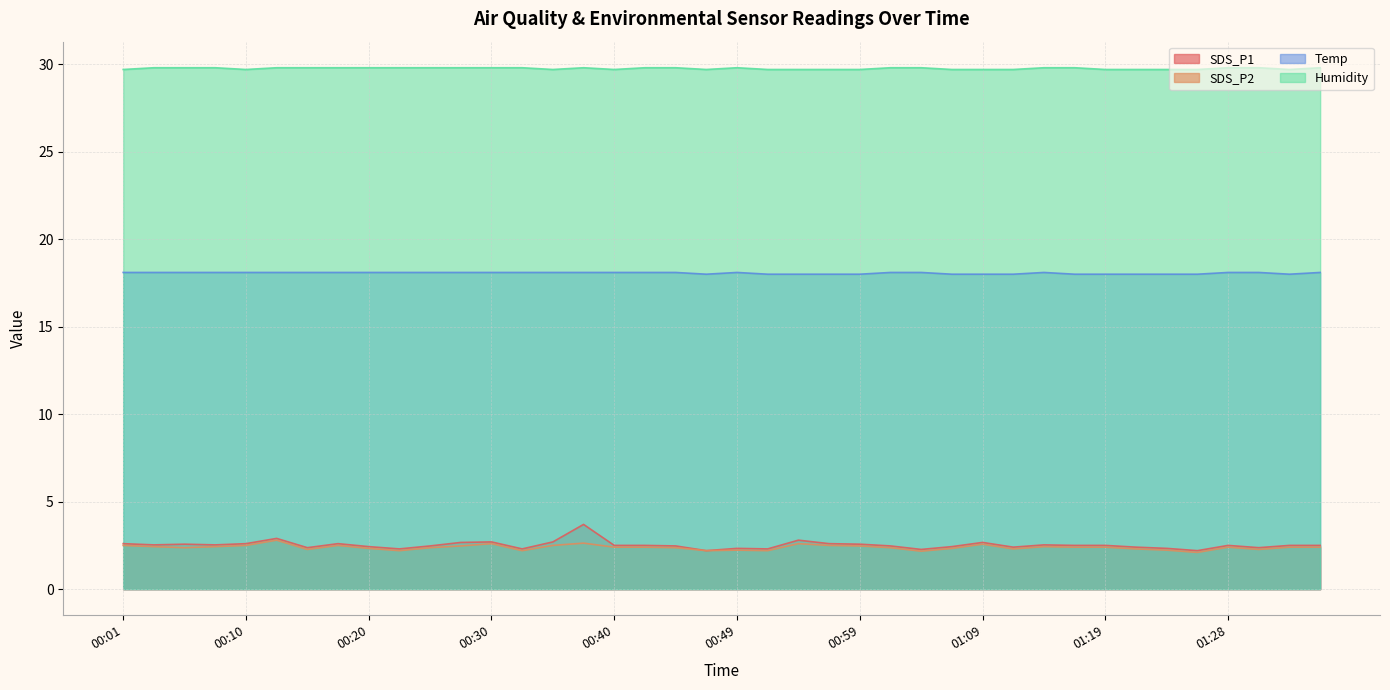

Reading left to right, transcribe all the data shown in this chart.

SDS_P1: 2.6	2.5	2.6	2.5	2.6	2.9	2.4	2.6	2.4	2.3	2.5	2.7	2.7	2.3	2.7	3.7	2.5	2.5	2.5	2.2	2.3	2.3	2.8	2.6	2.6	2.5	2.3	2.4	2.7	2.4	2.5	2.5	2.5	2.4	2.3	2.2	2.5	2.4	2.5	2.5
SDS_P2: 2.5	2.4	2.4	2.4	2.5	2.8	2.3	2.5	2.3	2.2	2.4	2.5	2.6	2.2	2.5	2.6	2.4	2.4	2.4	2.2	2.2	2.2	2.6	2.5	2.5	2.4	2.2	2.3	2.6	2.3	2.4	2.4	2.4	2.3	2.2	2.1	2.4	2.3	2.4	2.4
Temp: 18.1	18.1	18.1	18.1	18.1	18.1	18.1	18.1	18.1	18.1	18.1	18.1	18.1	18.1	18.1	18.1	18.1	18.1	18.1	18.0	18.1	18.0	18.0	18.0	18.0	18.1	18.1	18.0	18.0	18.0	18.1	18.0	18.0	18.0	18.0	18.0	18.1	18.1	18.0	18.1
Humidity: 29.7	29.8	29.8	29.8	29.7	29.8	29.8	29.8	29.8	29.8	29.8	29.8	29.8	29.8	29.7	29.8	29.7	29.8	29.8	29.7	29.8	29.7	29.7	29.7	29.7	29.8	29.8	29.7	29.7	29.7	29.8	29.8	29.7	29.7	29.7	29.7	29.8	29.8	29.7	29.8